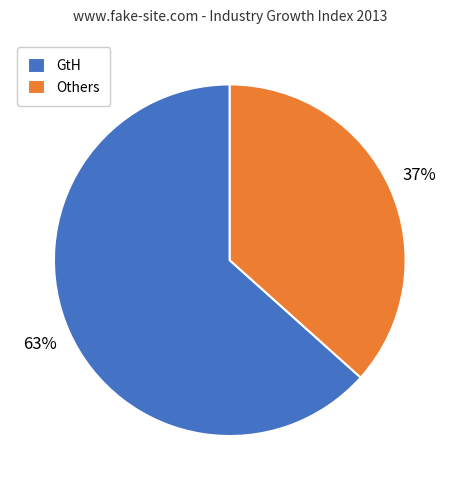

Which slice is the smallest?

Others